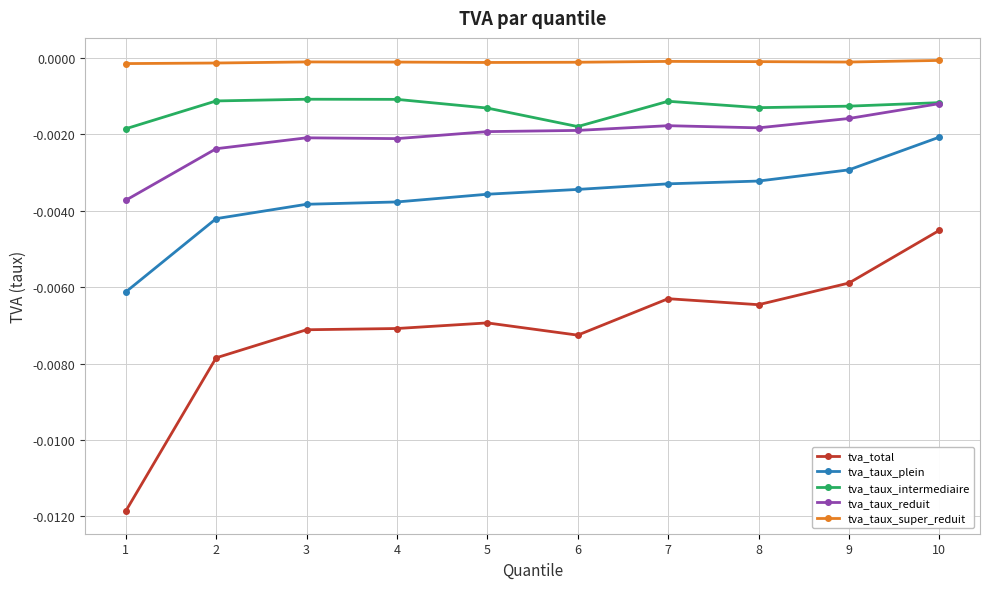

Which series has the widest spread of values?

tva_total